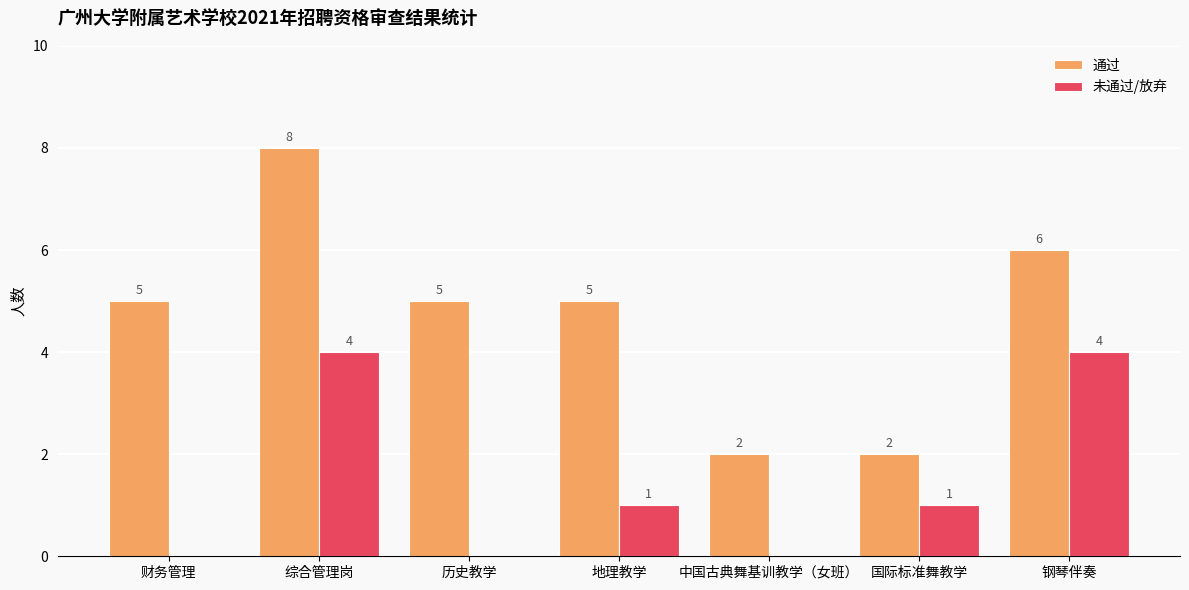

True or false: 通过 has a value of 5 at 地理教学.

True